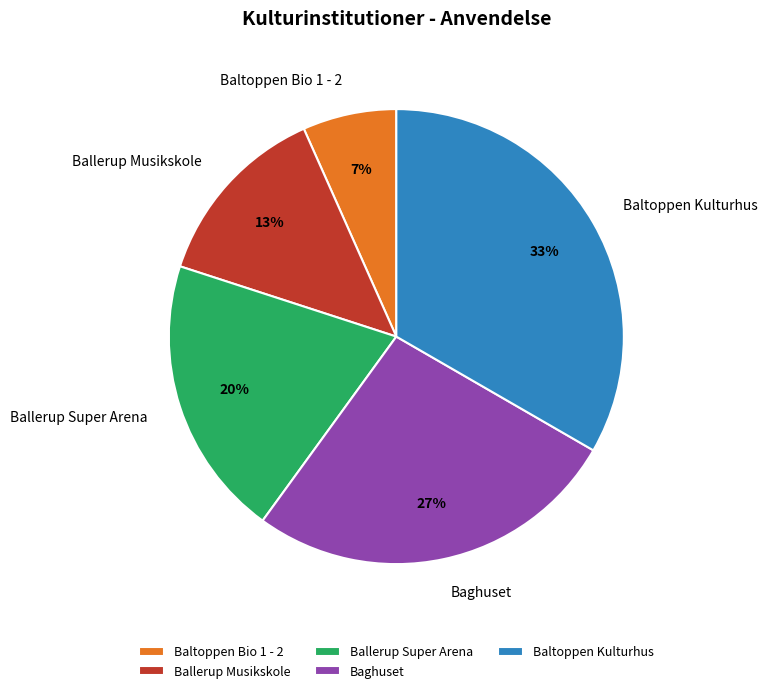

Which category has the biggest portion of the pie?

Baltoppen Kulturhus